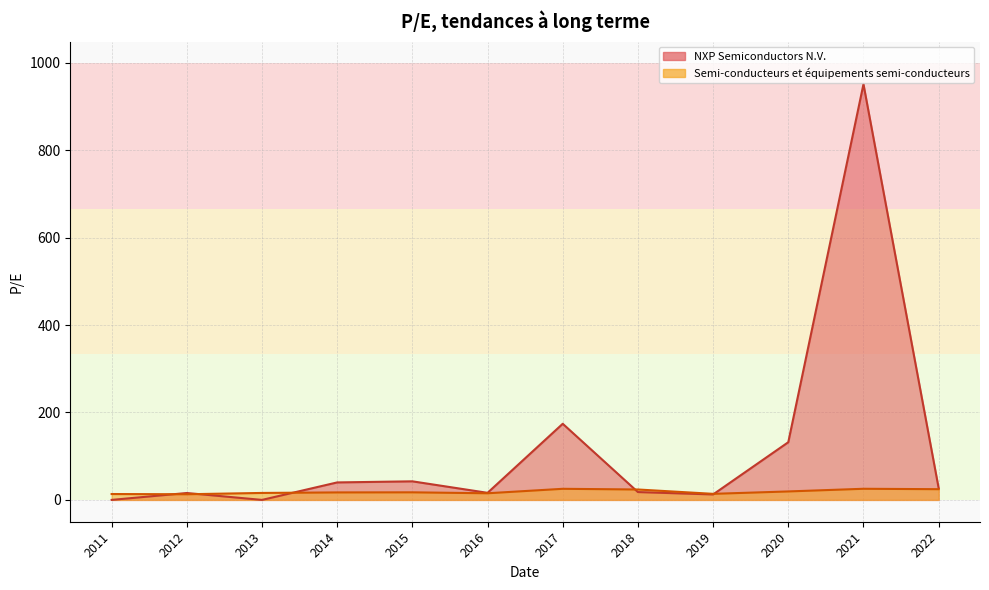

Is the value of NXP Semiconductors N.V. at 2016 greater than the value of Semi-conducteurs et équipements semi-conducteurs at 2017?

No